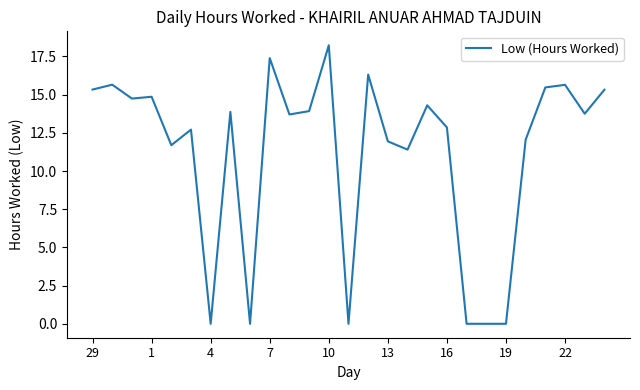

What is the maximum value shown in the chart?

18.2